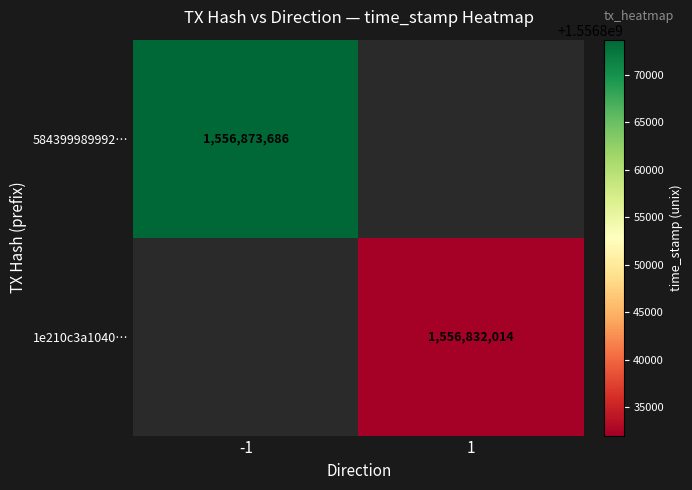

The 1e210c3a1040… series shows 1556832014 at 1. True or false?

True